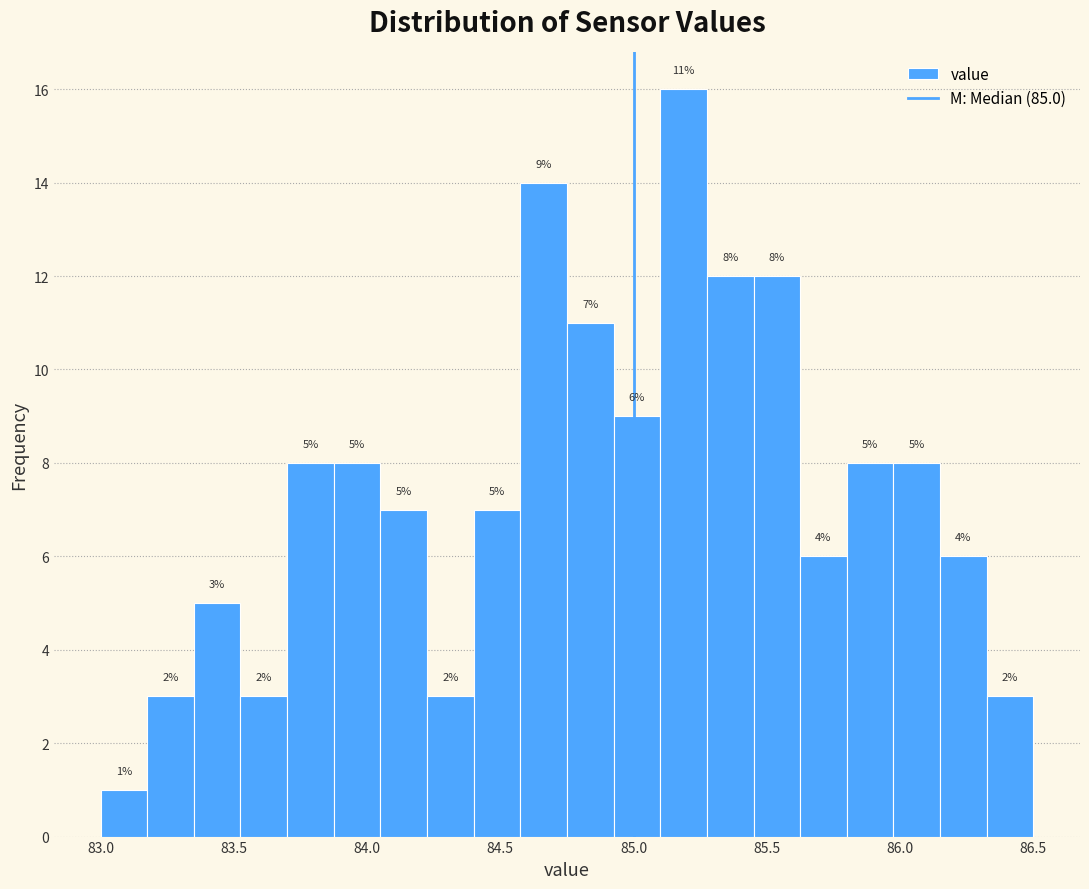

Around what value on the x-axis is the tallest bar? Give the approximate position of its centre, as read against the axis.

85.20